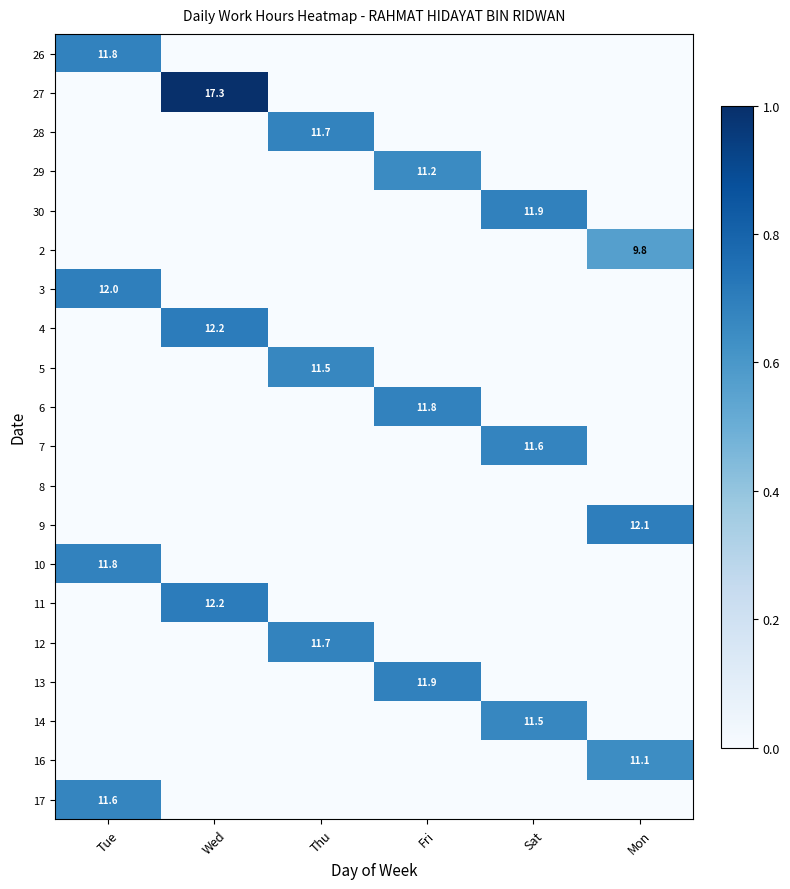

At how many categories does at least one series exceed 0?

6